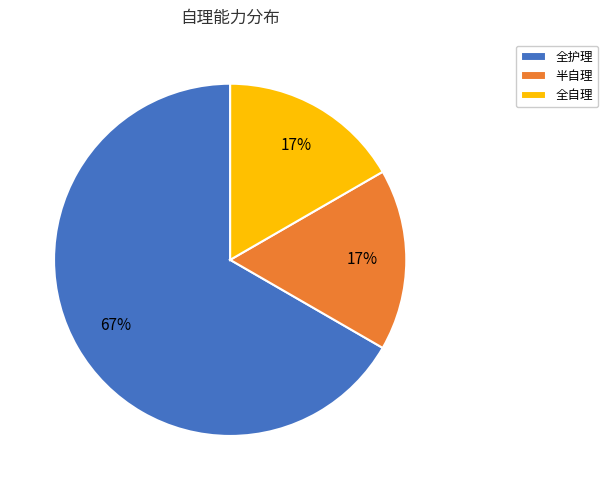

Do 全自理 and 半自理 together represent more than half of the pie?

No